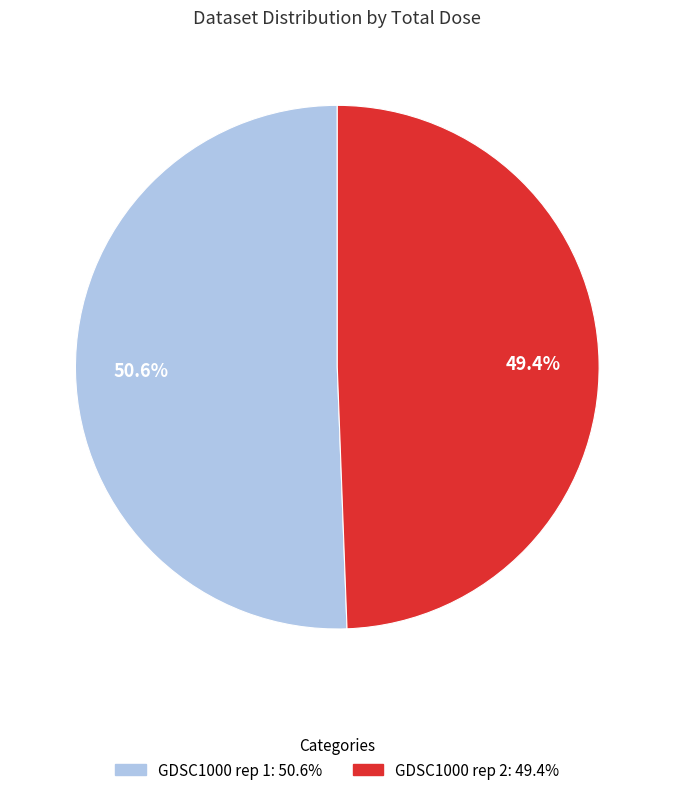

What is the largest slice in the pie chart?

GDSC1000 rep 1